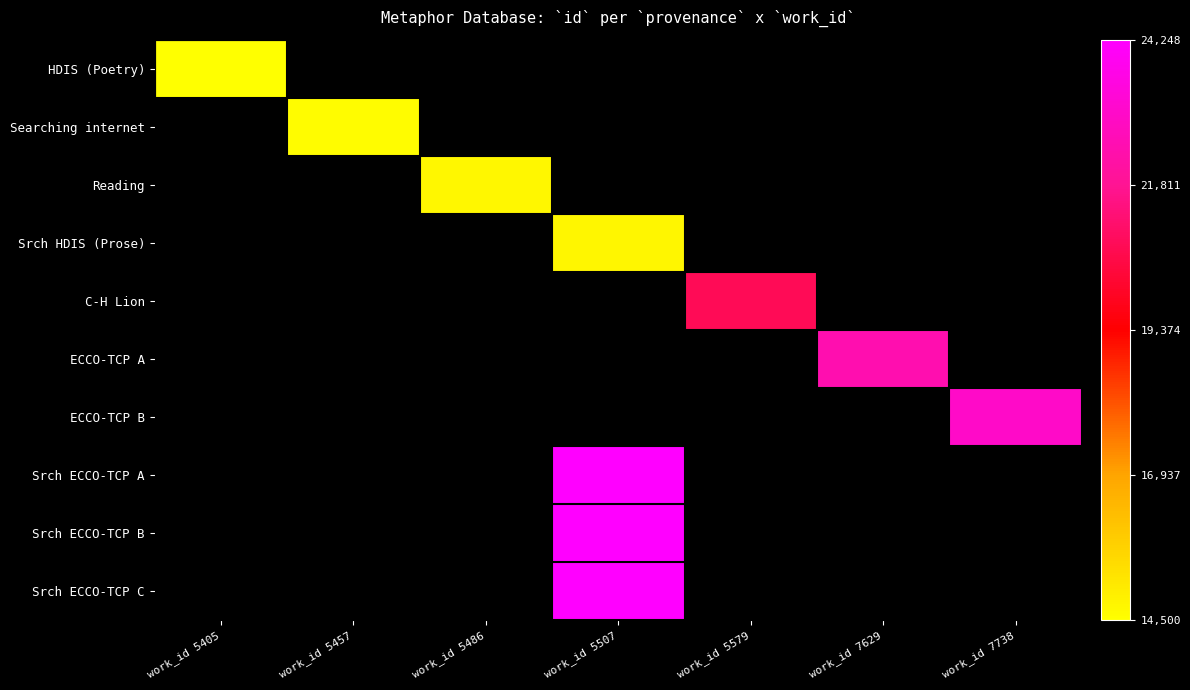

How many categories are shown in the chart?

7